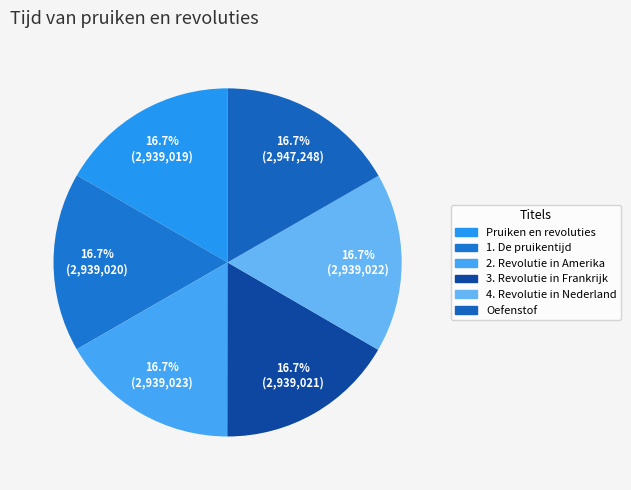

Which category has the smallest portion of the pie?

Pruiken en revoluties